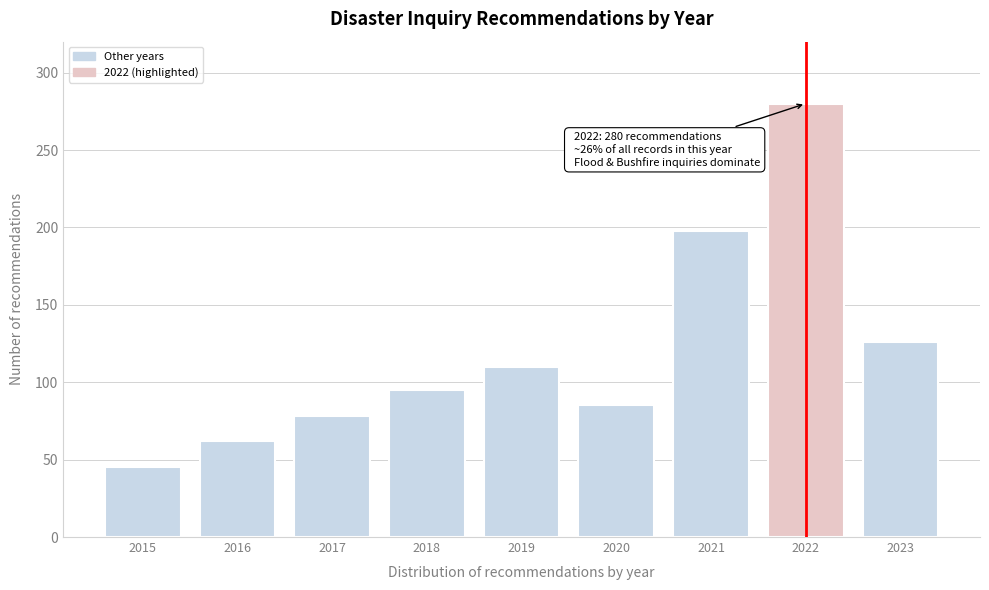

Reading left to right, what are all the values shown in this chart?

45	62	78	95	110	85	198	280	126